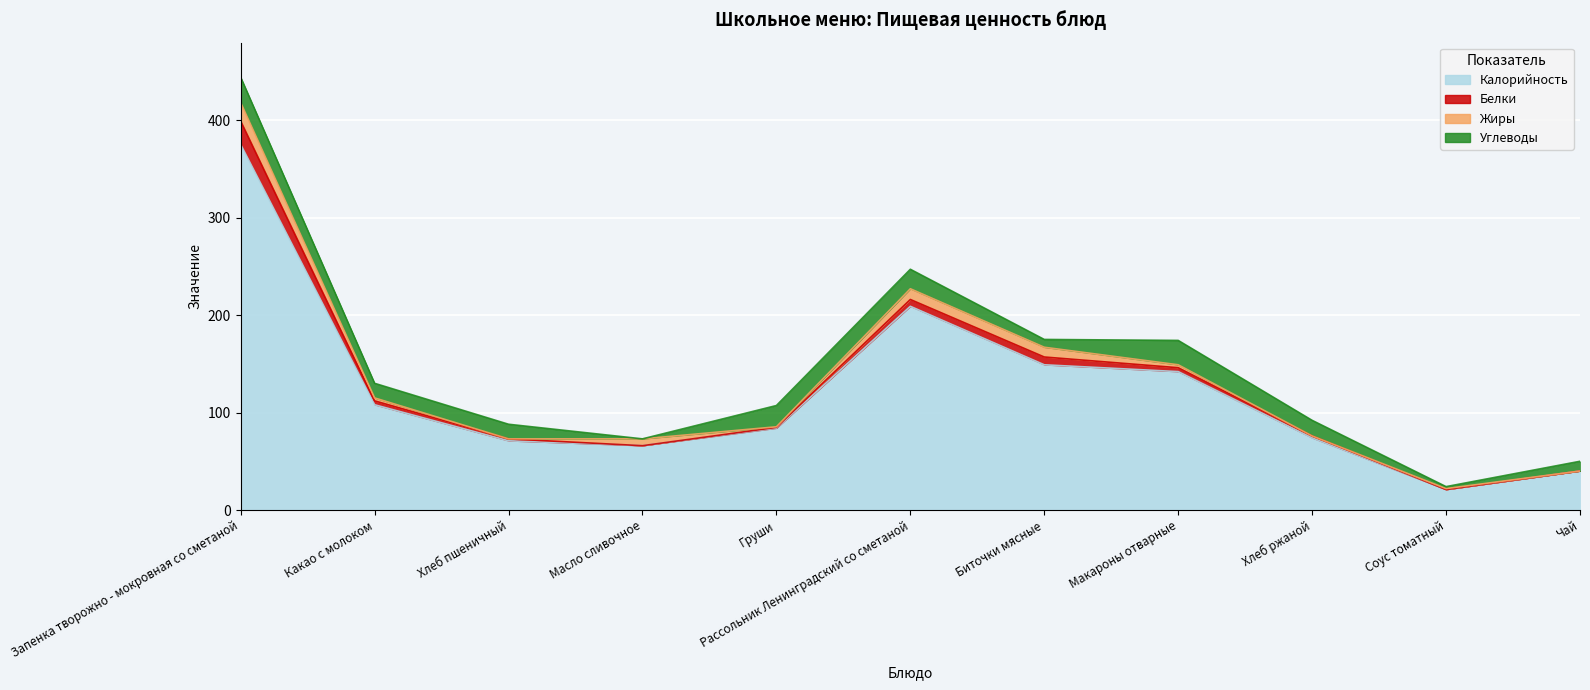

How many distinct data groups are displayed?

4